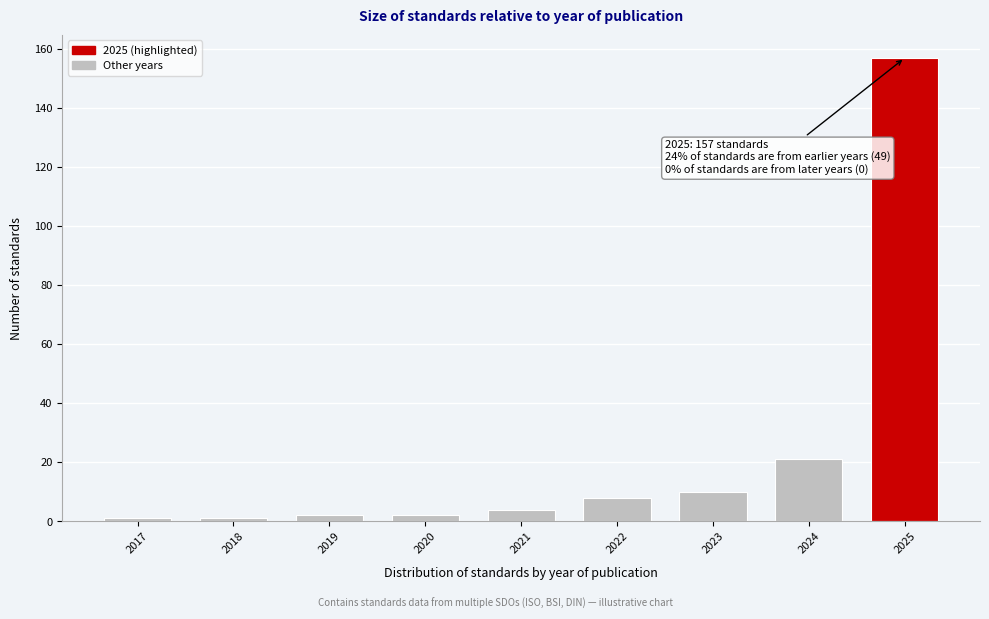

Reading left to right, list all the values displayed in this chart.

2017=1	2018=1	2019=2	2020=2	2021=4	2022=8	2023=10	2024=21	2025=157